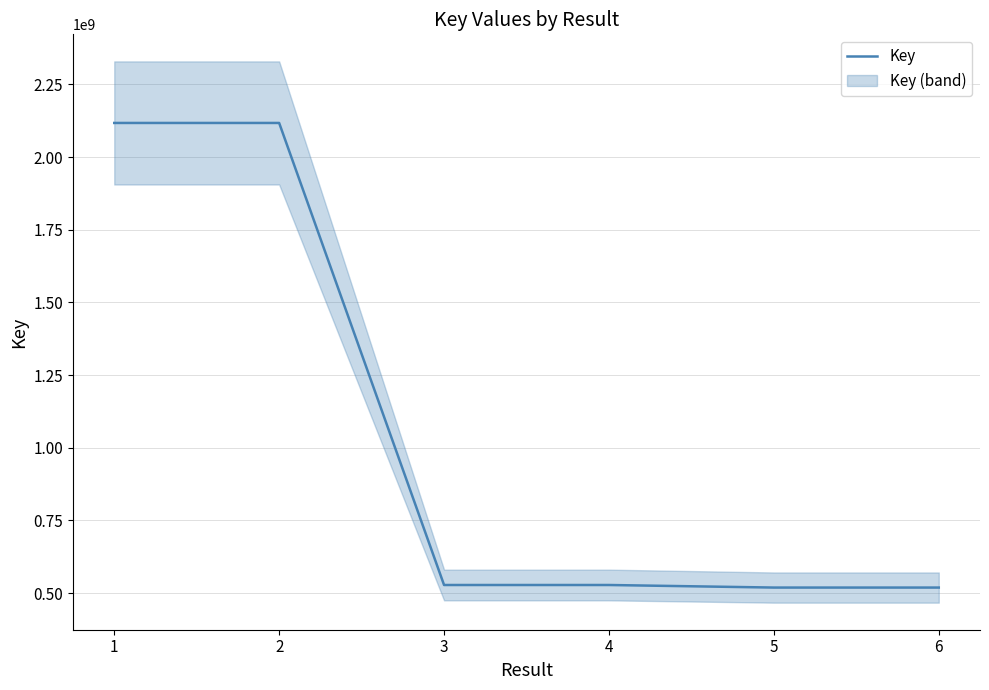

The chart shows a value of 528031734 at 3. True or false?

True